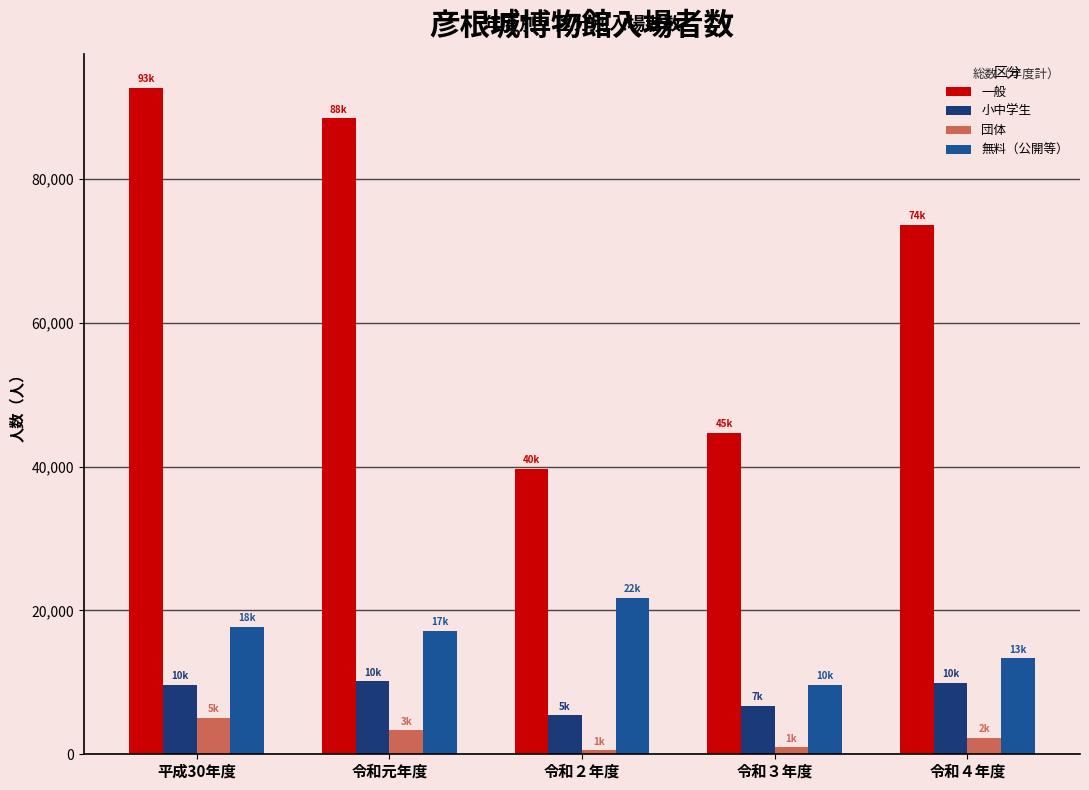

Between 平成30年度 and 令和４年度, which series saw the biggest shift?

一般